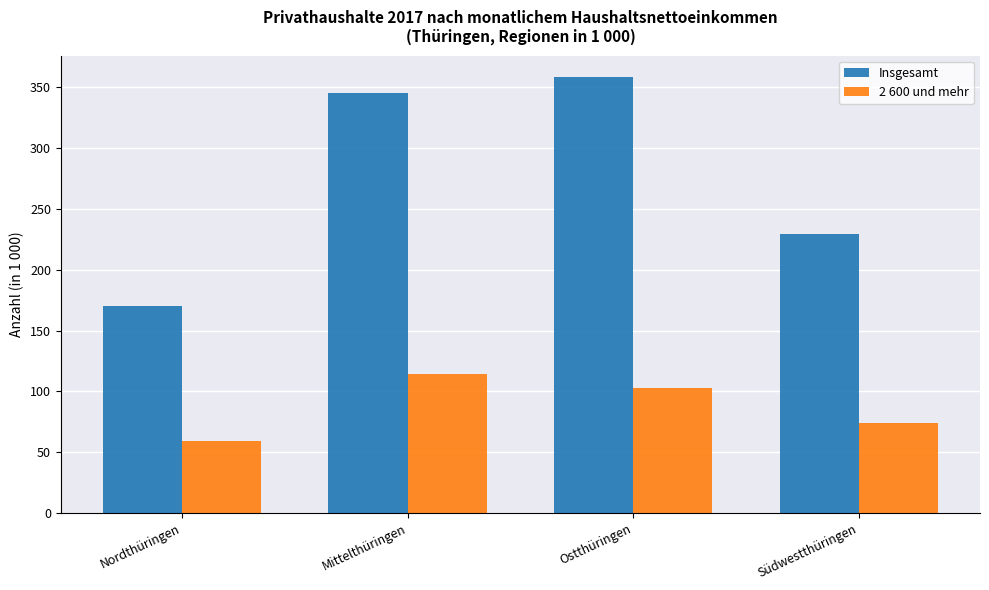

At how many categories does at least one series exceed 204?

3